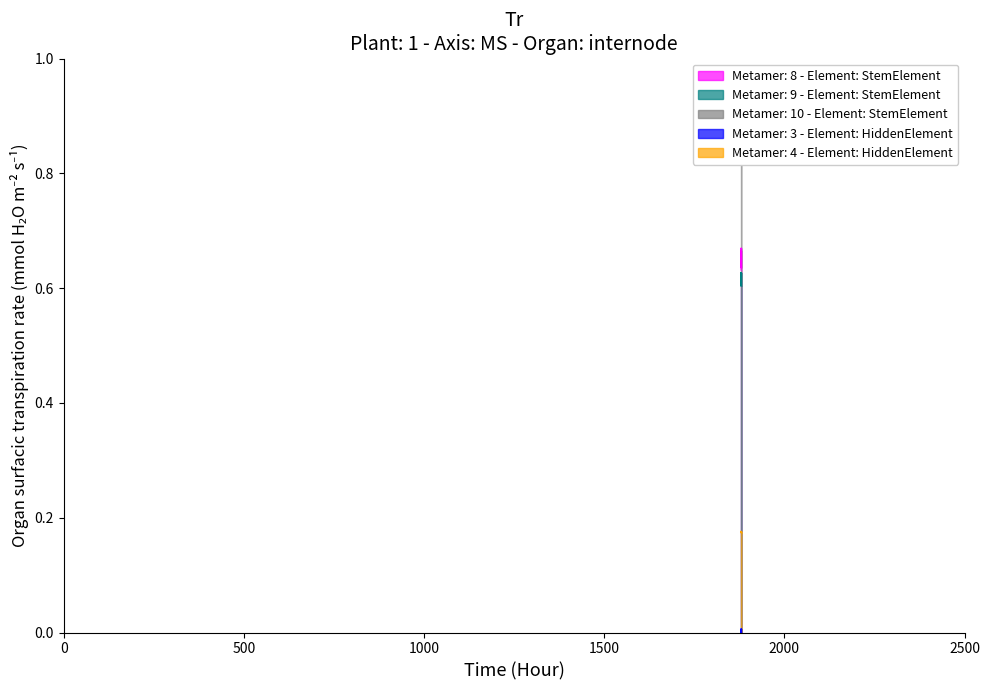

True or false: Metamer: 4 - Element: HiddenElement and Metamer: 9 - Element: StemElement cross at least once.

False